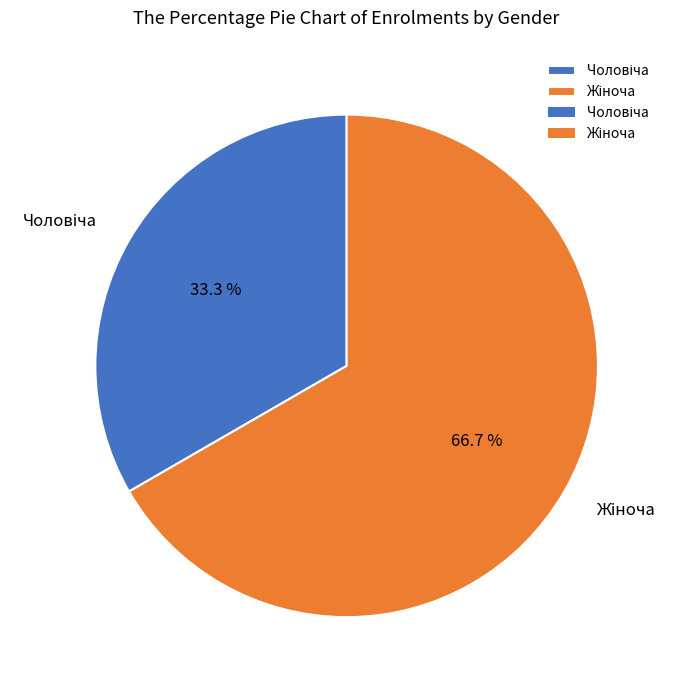

How many slices are in this pie chart?

2